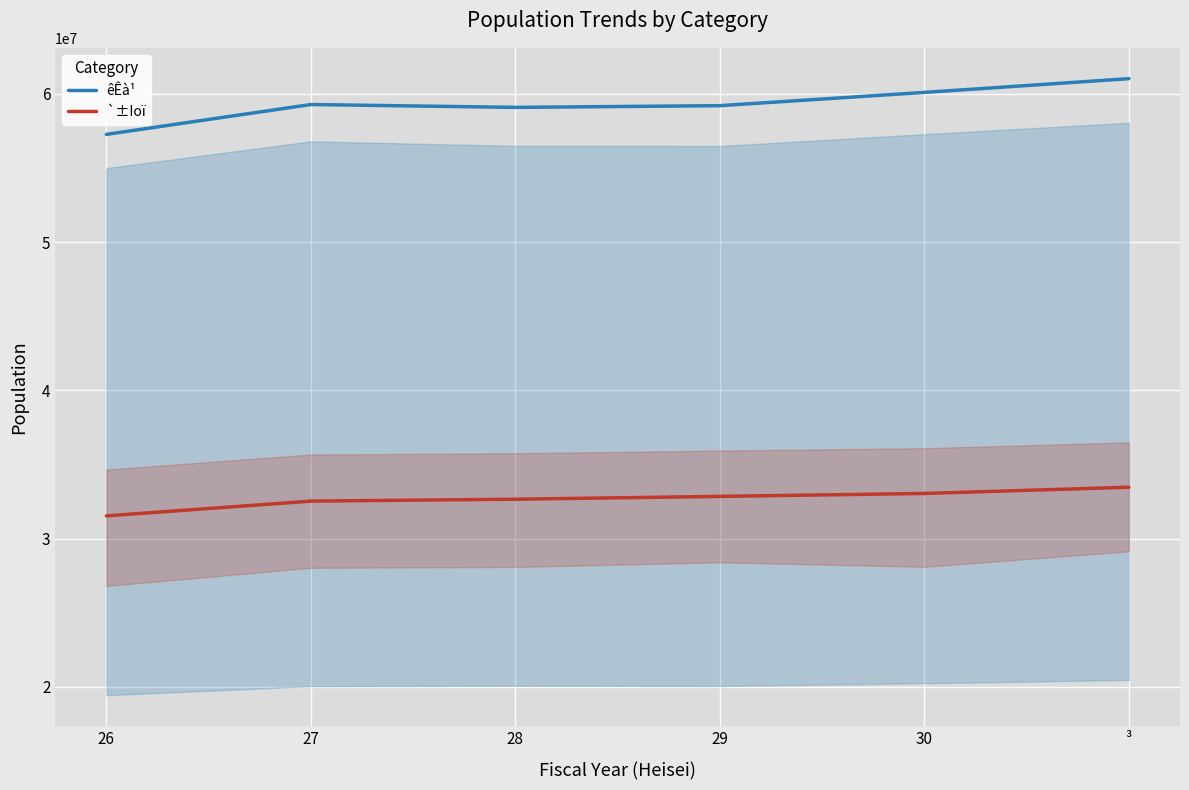

At which label does `±Ioï reach its minimum?

26